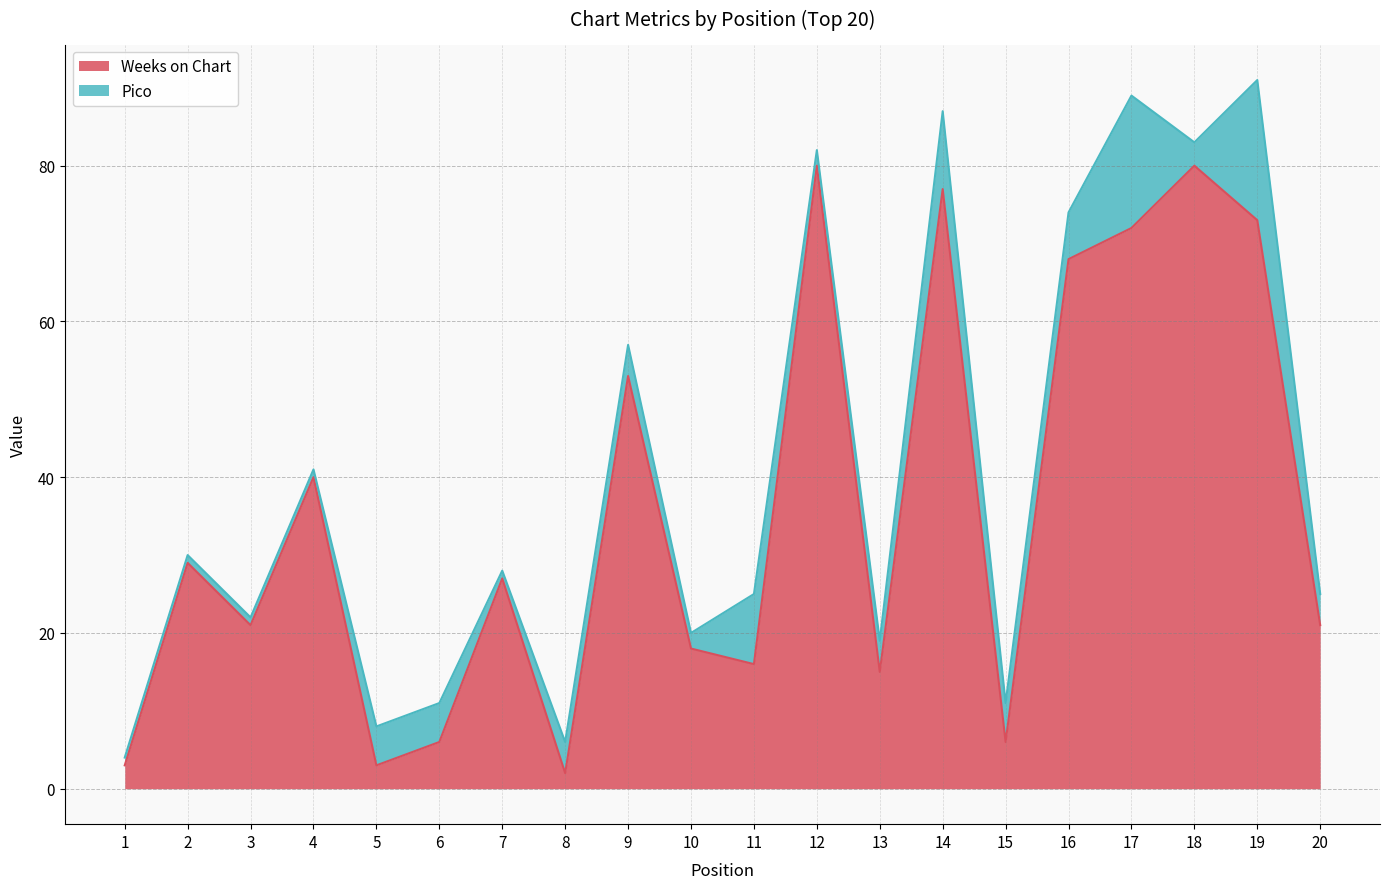

Rank the categories by value from highest to lowest.

12, 18, 14, 19, 17, 16, 9, 4, 2, 7, 3, 20, 10, 11, 13, 6, 15, 1, 5, 8